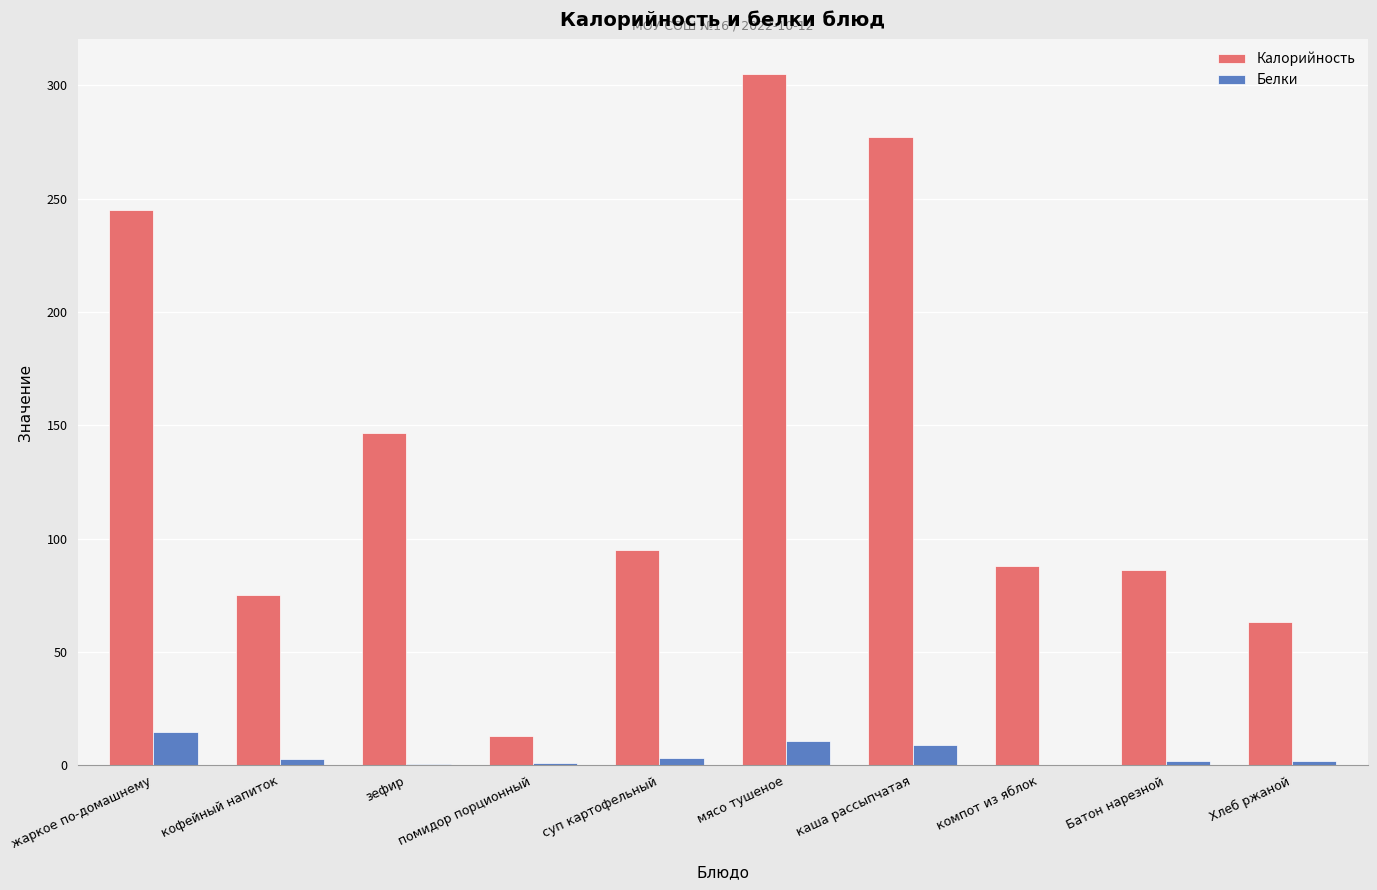

Between мясо тушеное and компот из яблок, which series saw the biggest shift?

Калорийность